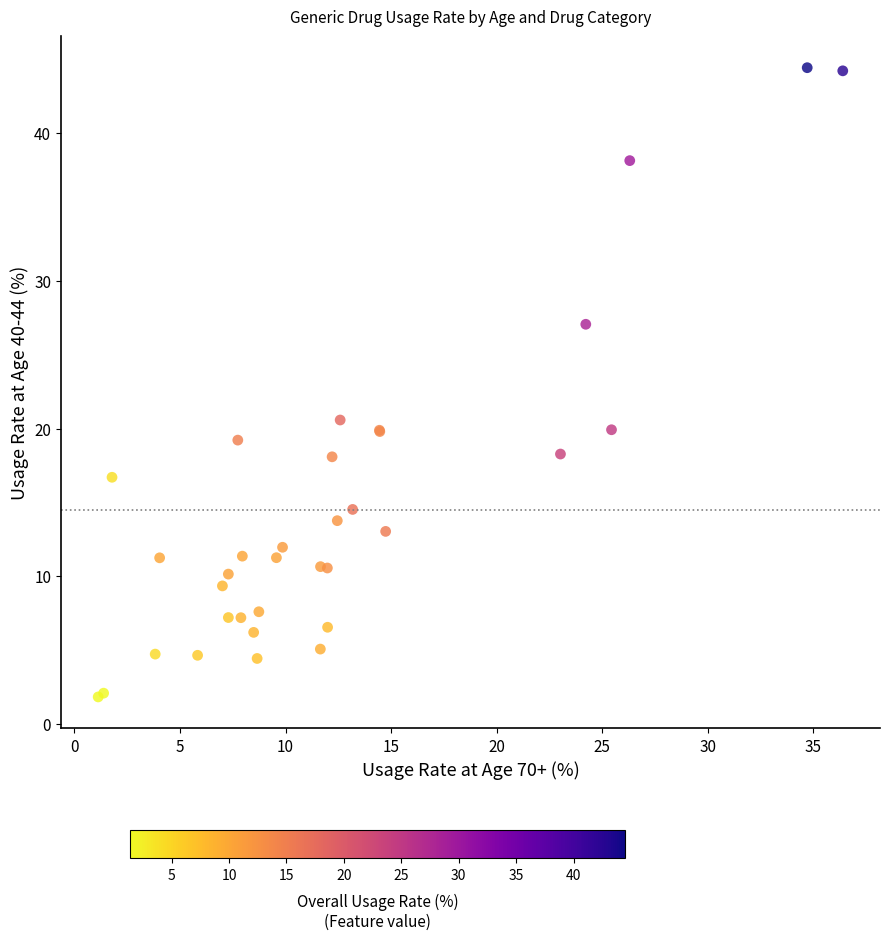

What Y value in the scatter plot is closest to 23?

20.6